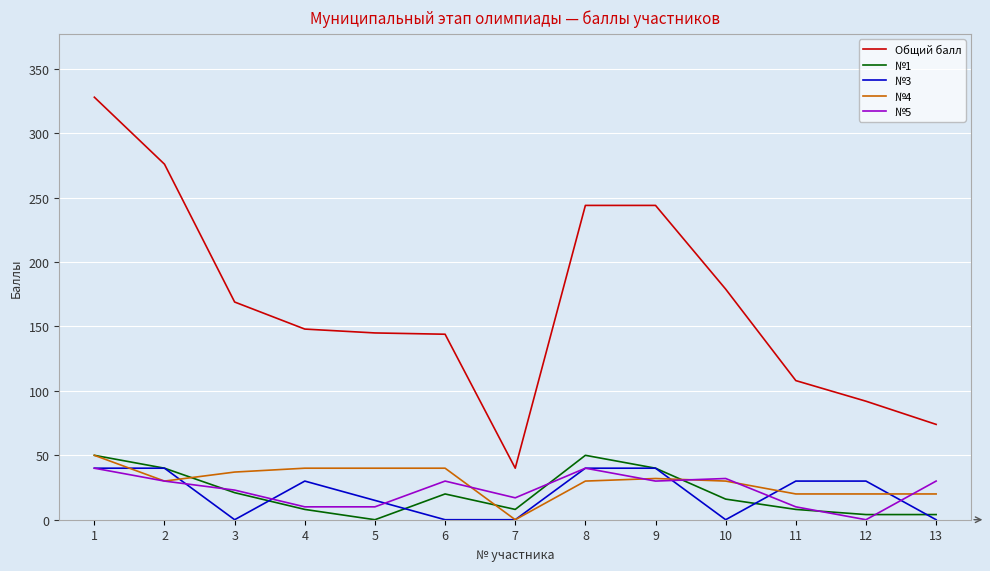

What value does the №5 series have at 8?

40